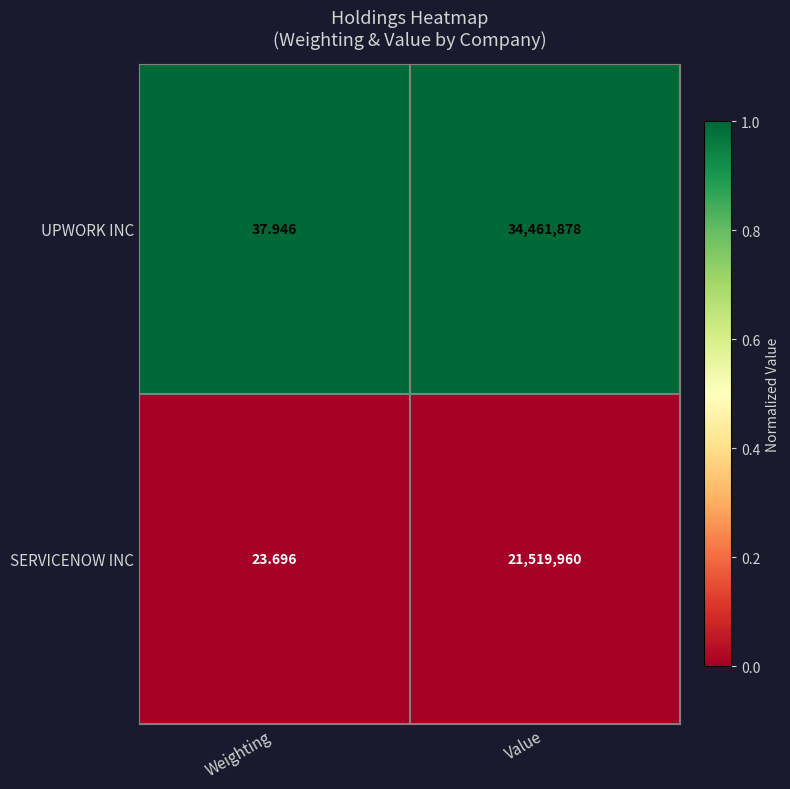

Between Weighting and Value, which series saw the biggest shift?

UPWORK INC